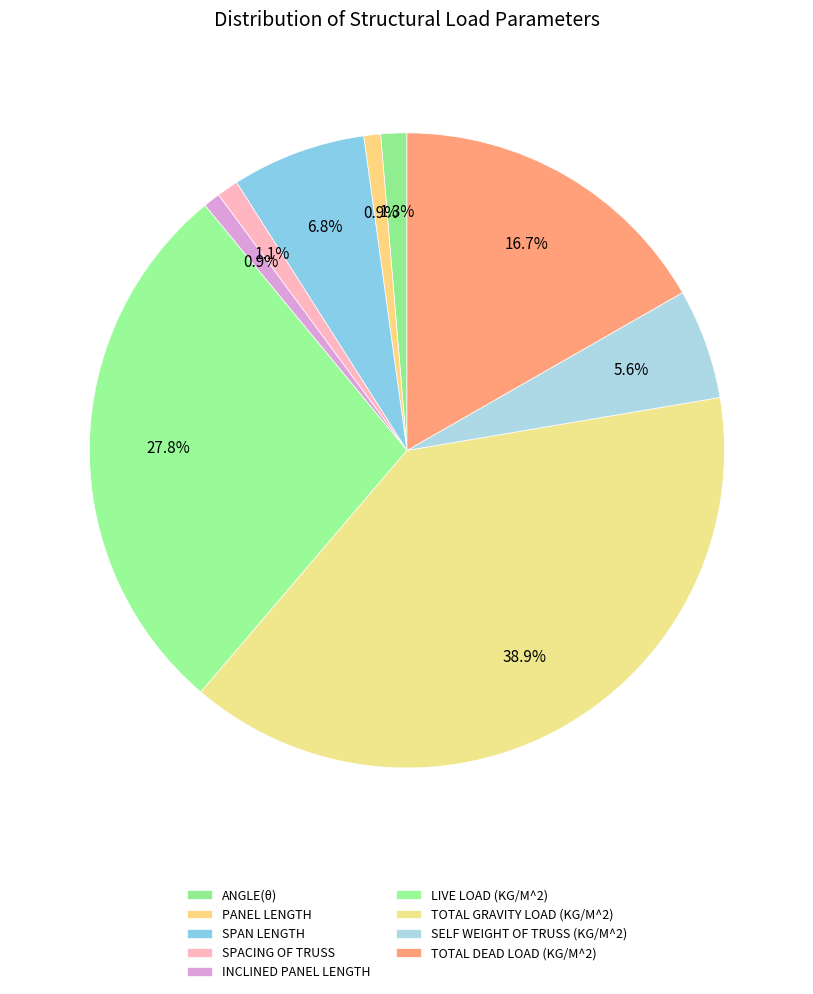

Is it true that TOTAL GRAVITY LOAD (KG/M^2) is 39% of the pie?

True